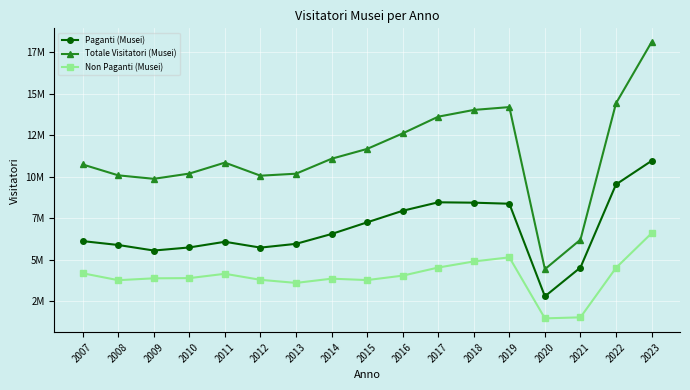

What are all the series names shown in the legend?

Paganti (Musei), Totale Visitatori (Musei), Non Paganti (Musei)